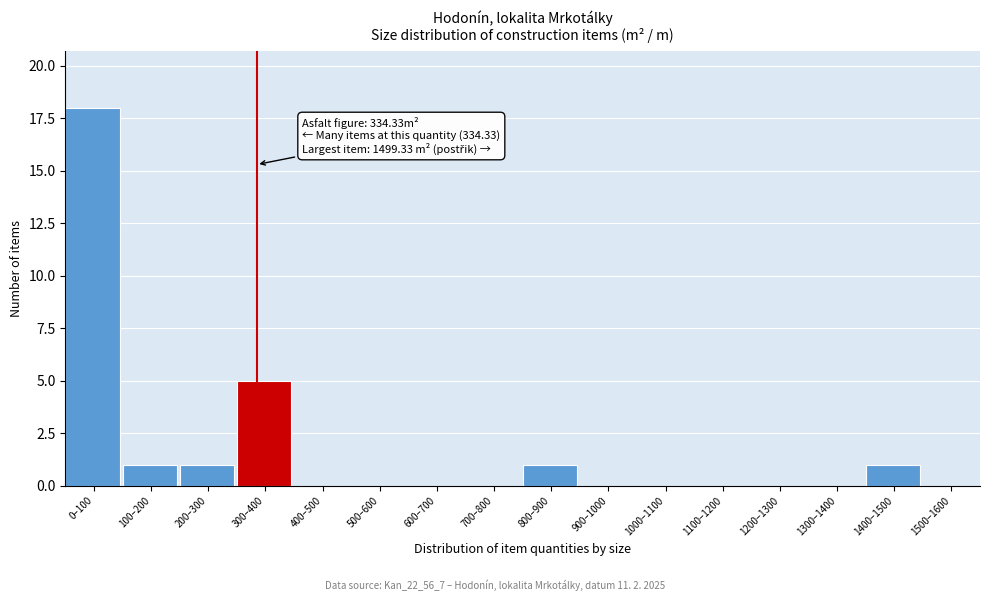

Reading left to right, transcribe all the data shown in this chart.

0–100=18	100–200=1	200–300=1	300–400=5	400–500=0	500–600=0	600–700=0	700–800=0	800–900=1	900–1000=0	1000–1100=0	1100–1200=0	1200–1300=0	1300–1400=0	1400–1500=1	1500–1600=0